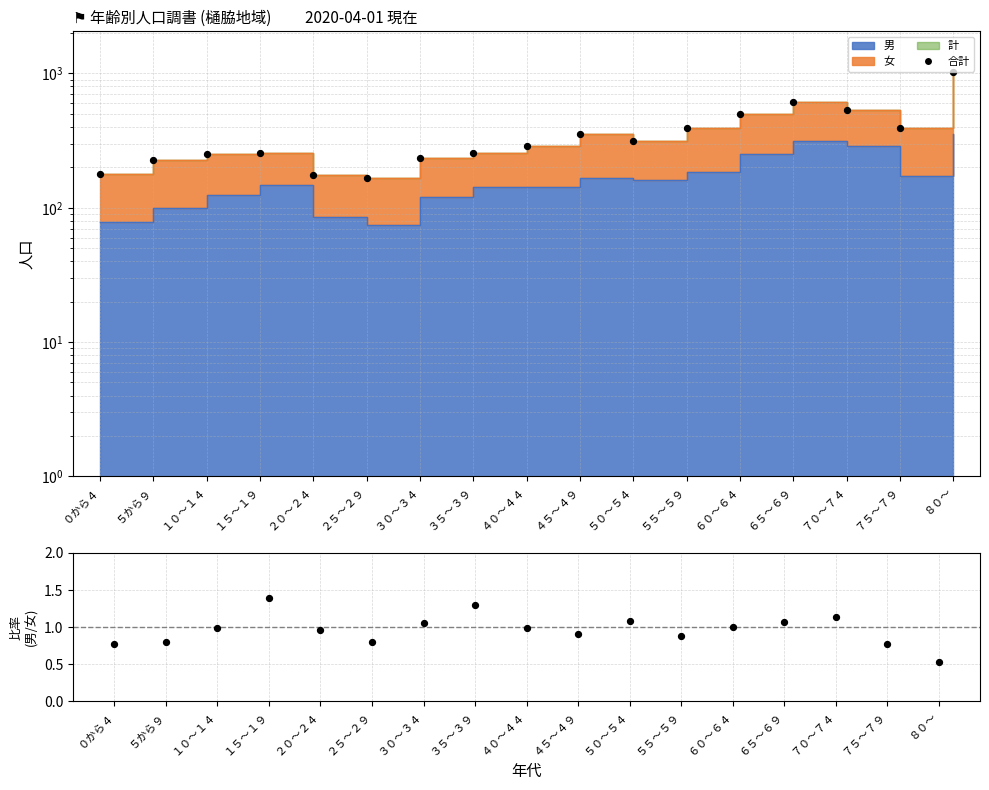

Is the value of 合計 at ７５～７９ greater than the value of 男/女 at ８０～?

Yes